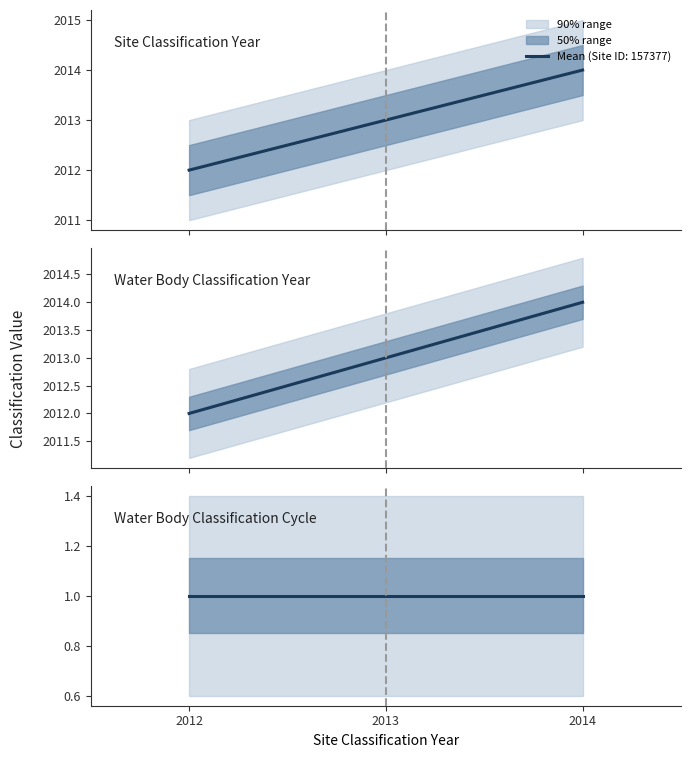

What is the difference between the second highest and minimum values in the Water Body Classification Year series?

1